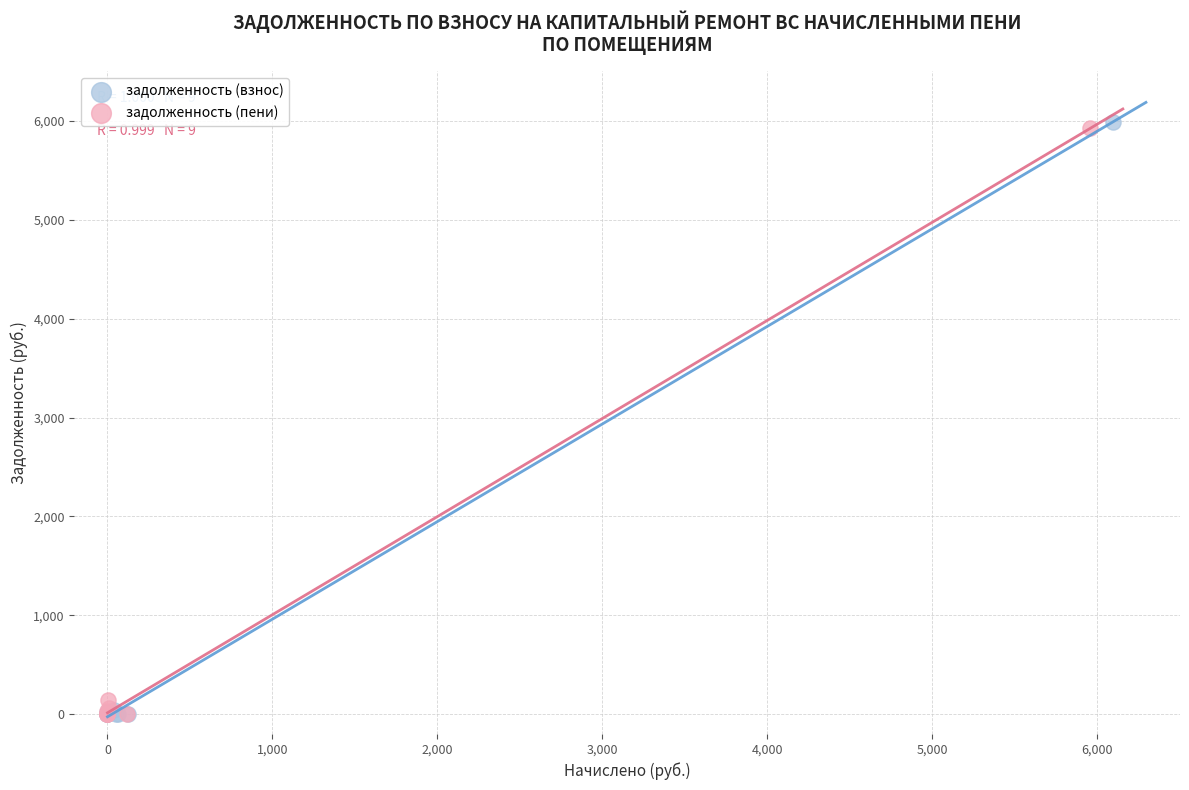

Which series has the largest Y range (max minus min)?

задолженность (взнос)